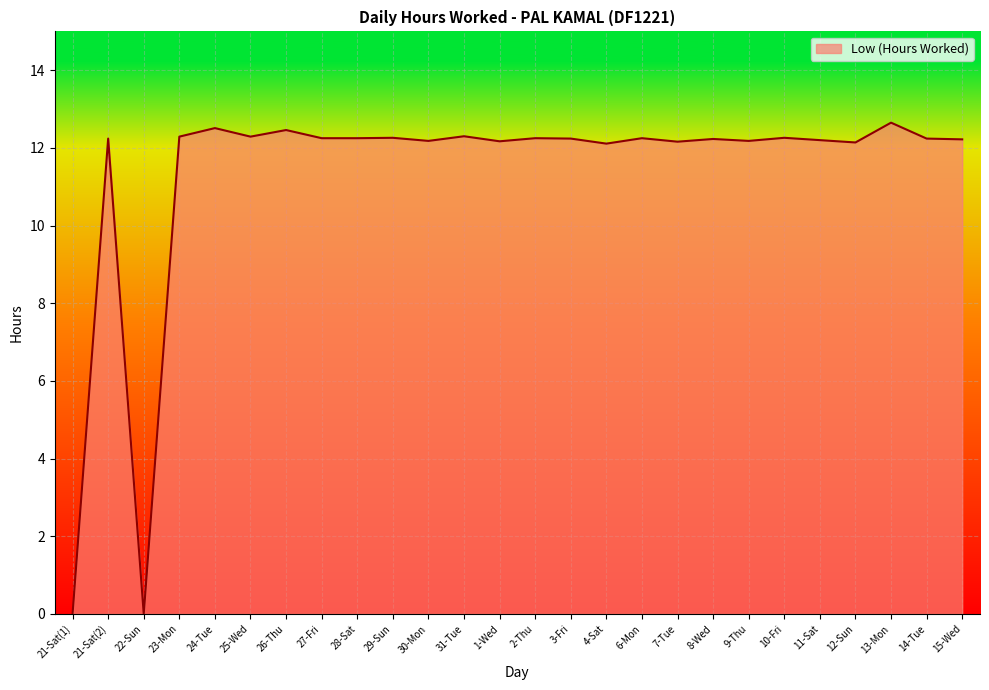

What is the difference between the second highest and minimum values?

12.5